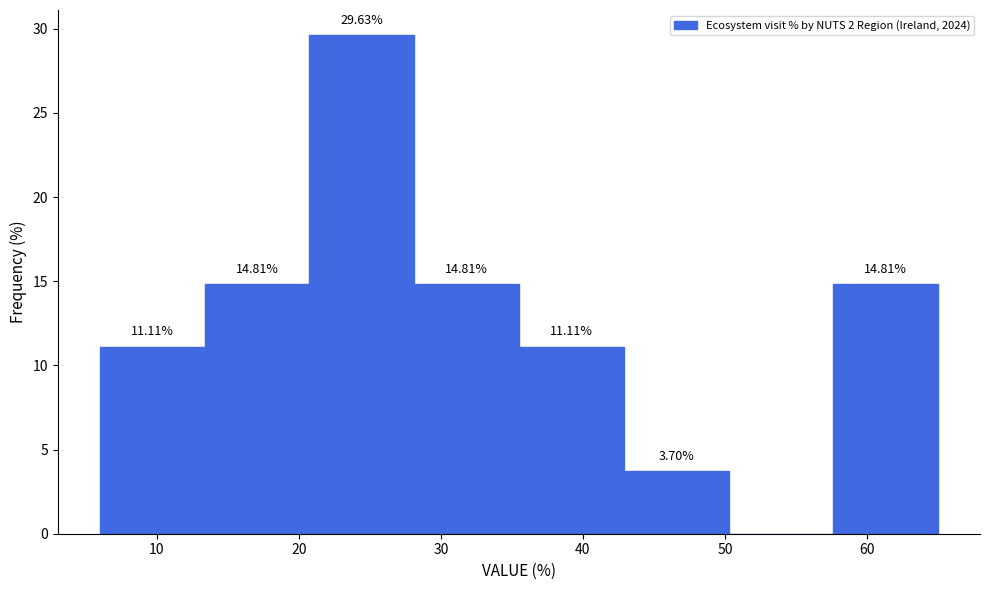

Which range on the x-axis has the tallest bar?

21 to 28